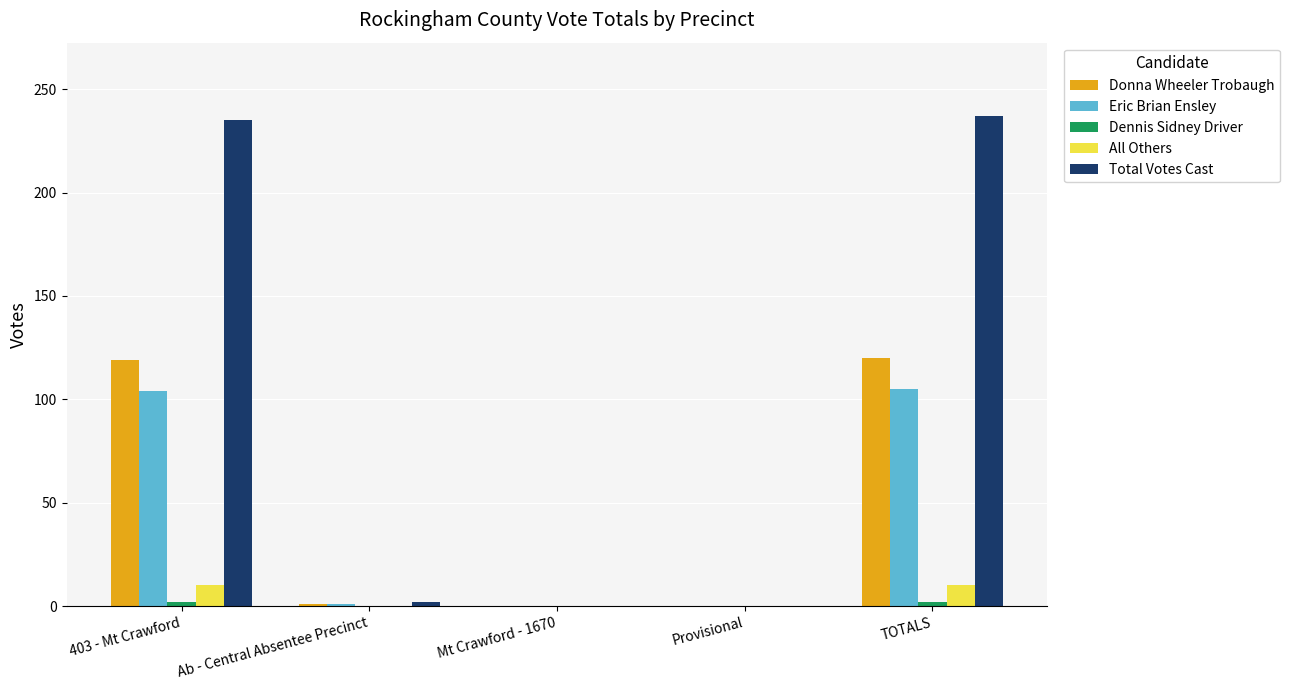

The Donna Wheeler Trobaugh series shows 0 at Provisional. True or false?

True